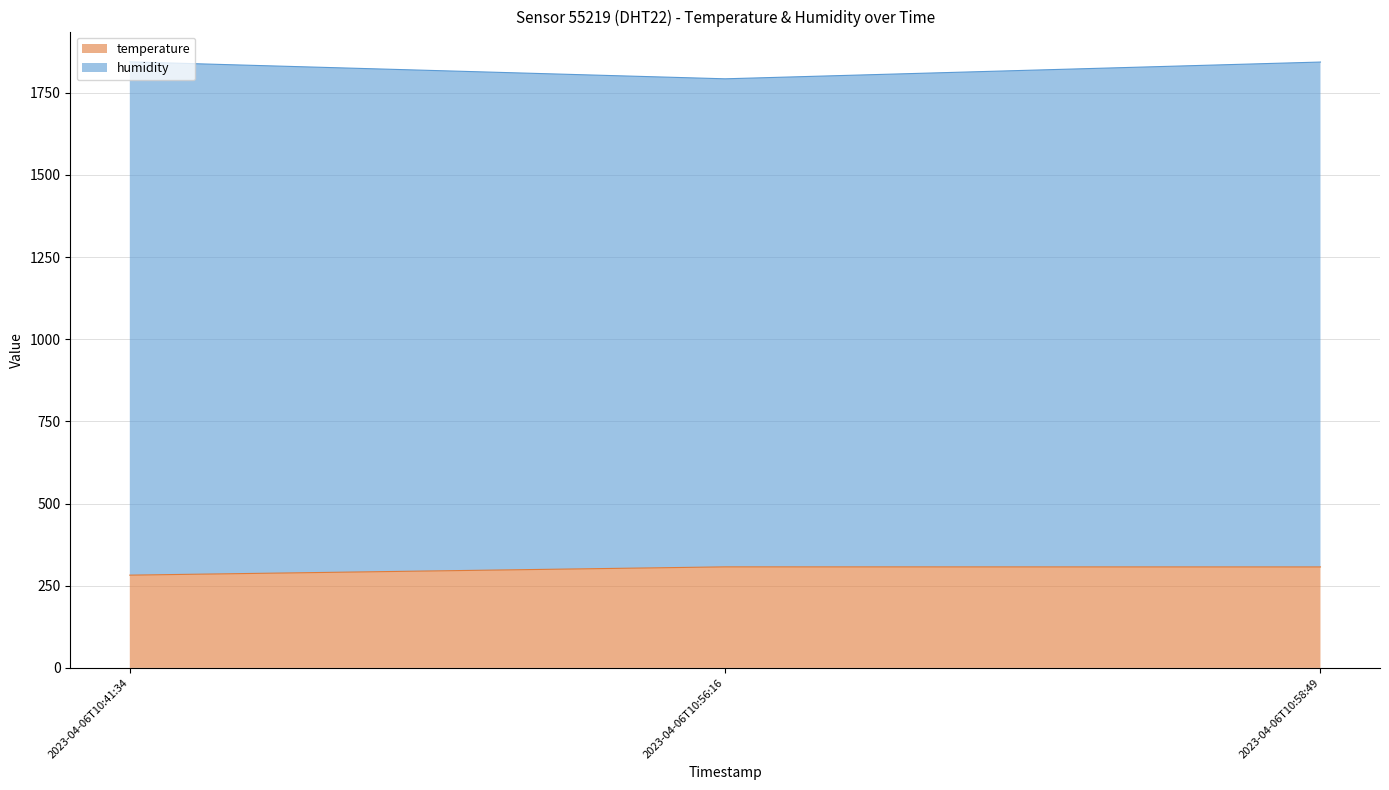

How many lines are shown in the chart?

2